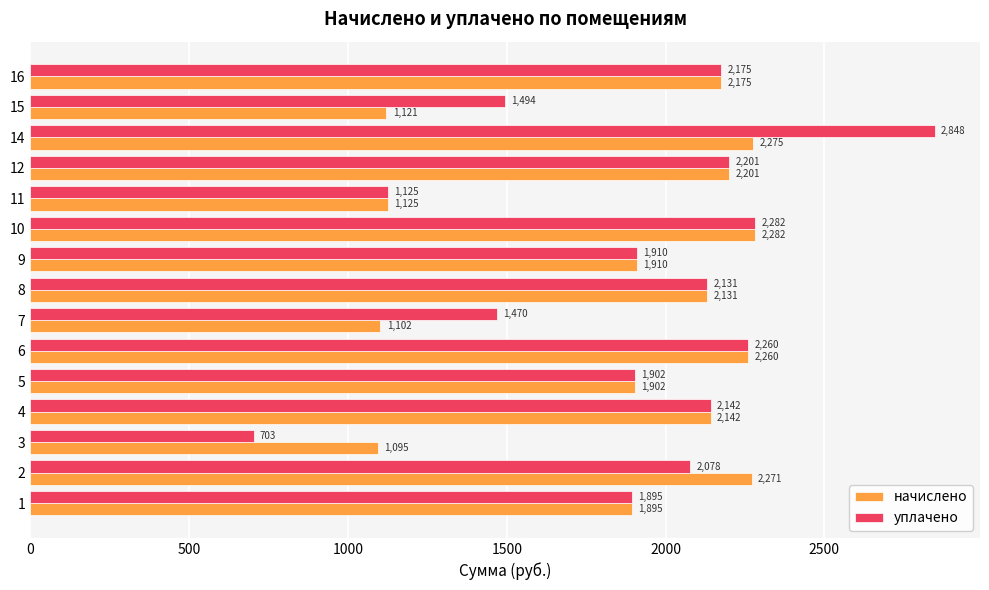

What is the sum of the уплачено values at 10 and 14?

5130.0